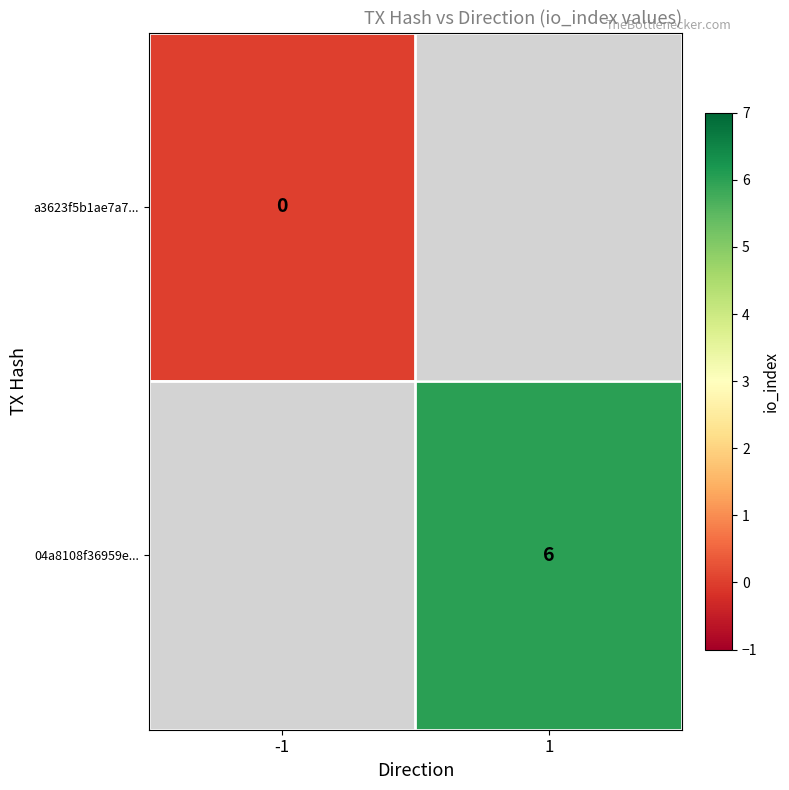

How many distinct data groups are displayed?

2